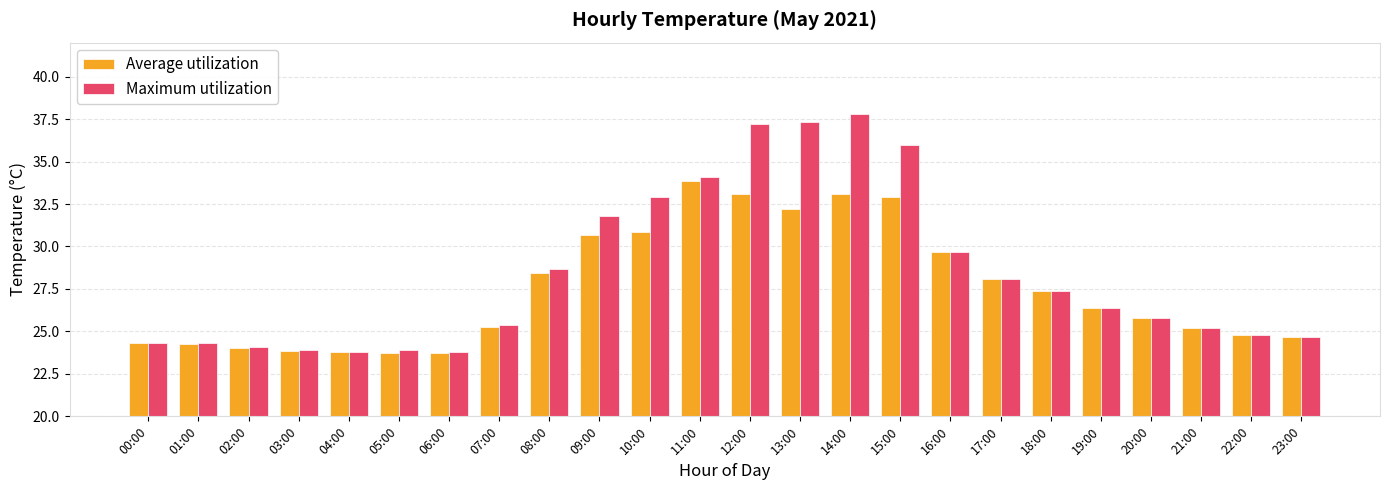

What is the sum of the Average utilization values at 00:00 and 18:00?

51.7